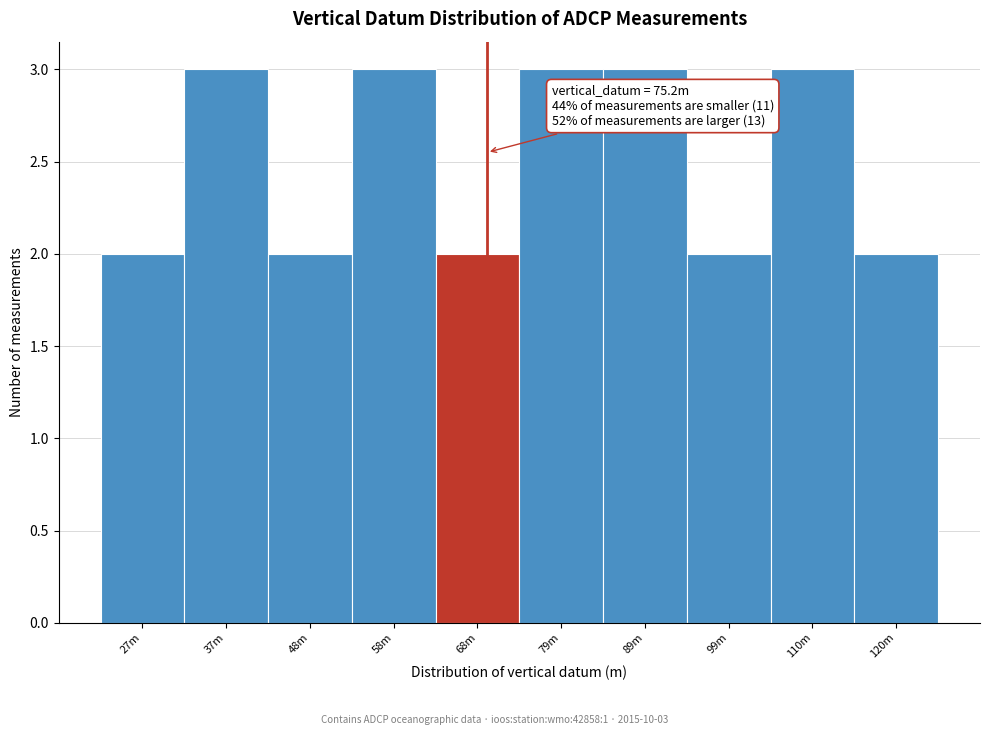

Reading left to right, extract all data points from this chart.

27m=2	37m=3	48m=2	58m=3	68m=2	79m=3	89m=3	99m=2	110m=3	120m=2